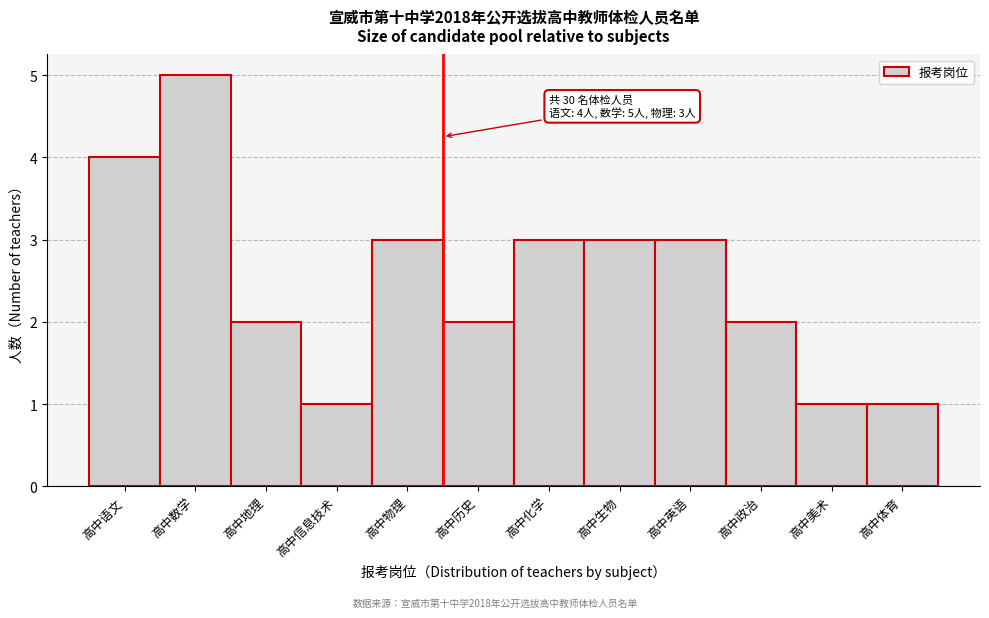

Reading right to left, extract all data points from this chart.

1	1	2	3	3	3	2	3	1	2	5	4